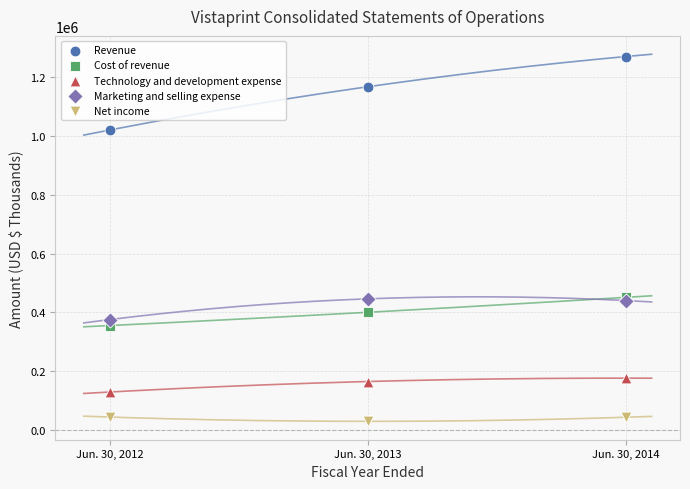

In the Revenue series, what Y value is closest to 1145252?

1167478